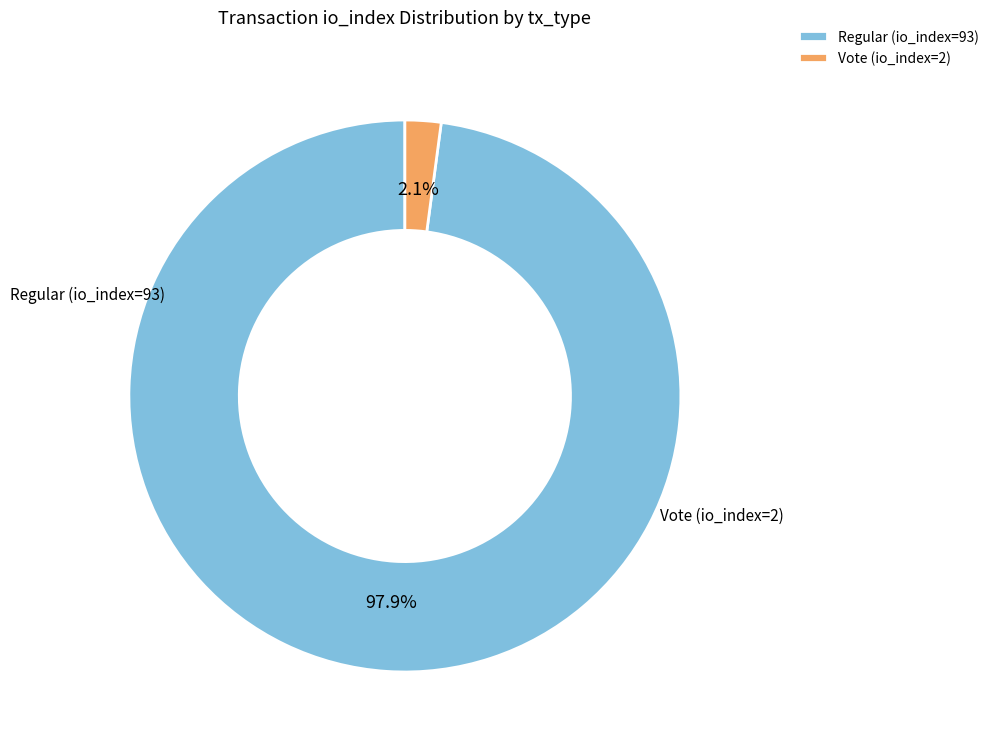

How much of the chart is everything except Vote (io_index=2)?

97.9%